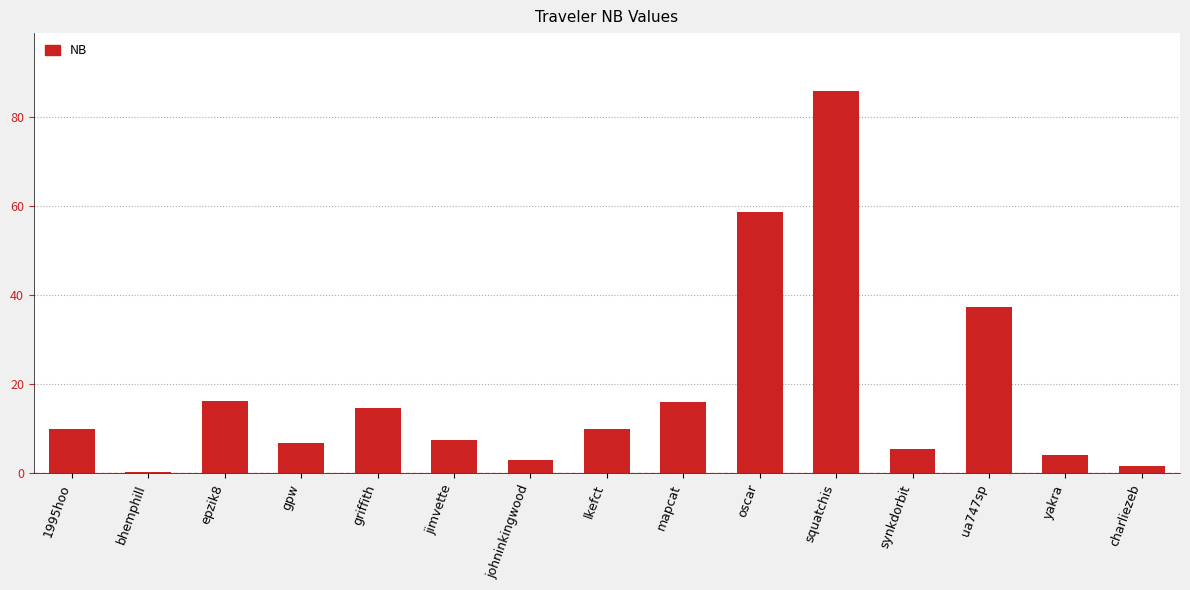

What is the change in value from jimvette to johninkingwood?

-4.4